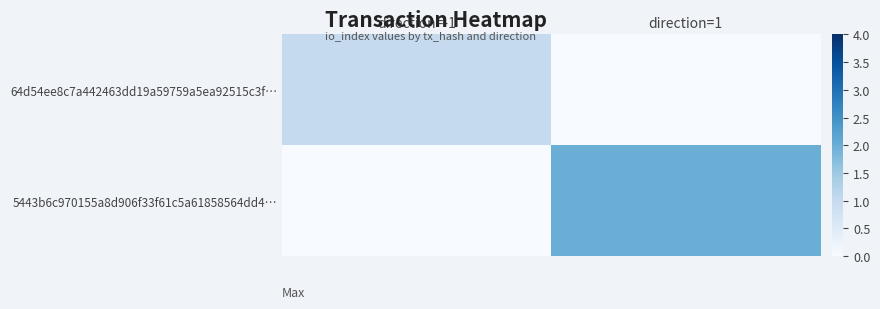

At which category is the sum across all series the highest?

direction=1